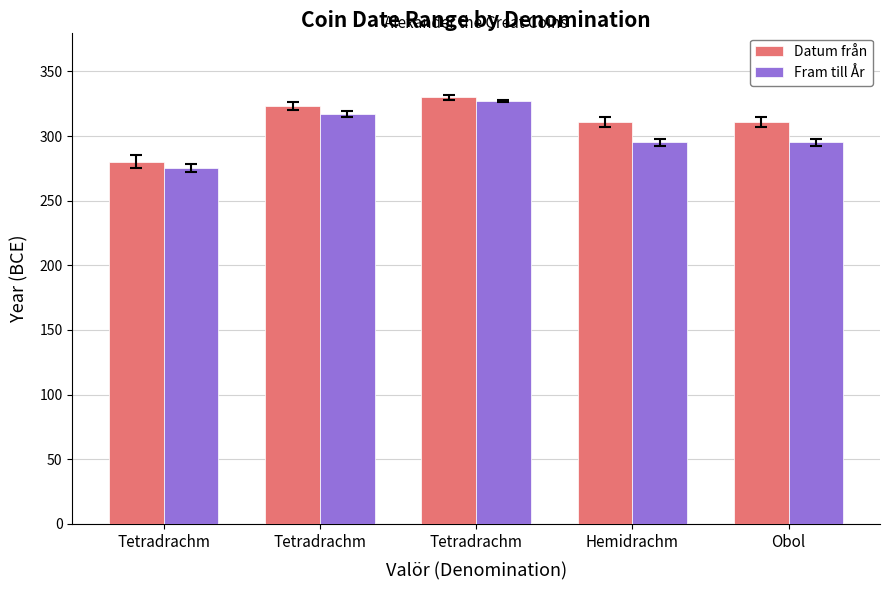

How many data points does each series have?

5